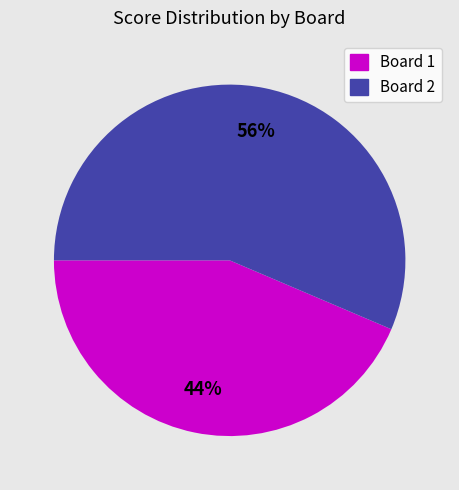

To the nearest percent, what portion does Board 2 represent?

56%